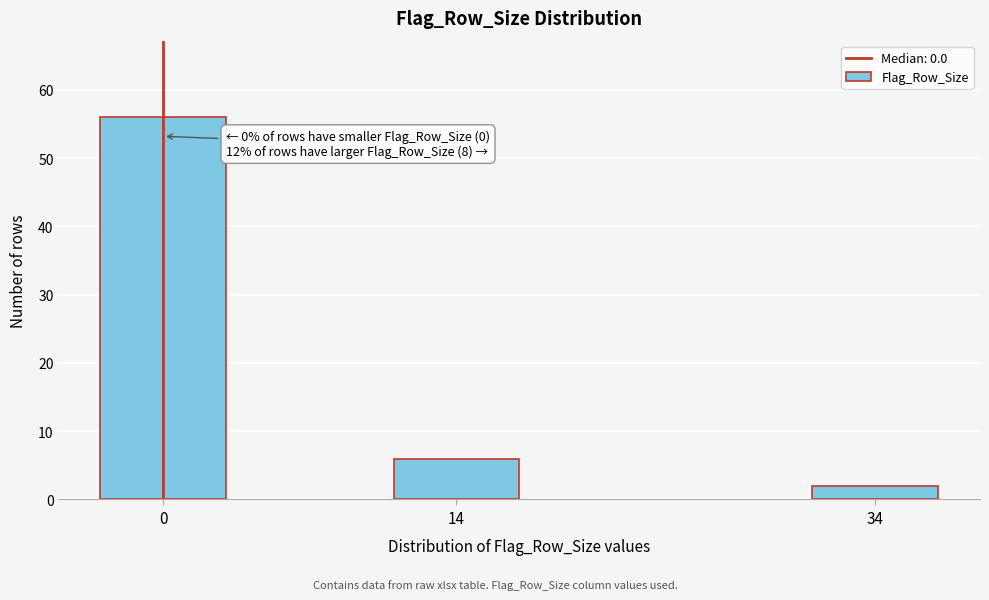

Reading left to right, what are all the values shown in this chart?

0=56	14=6	34=2